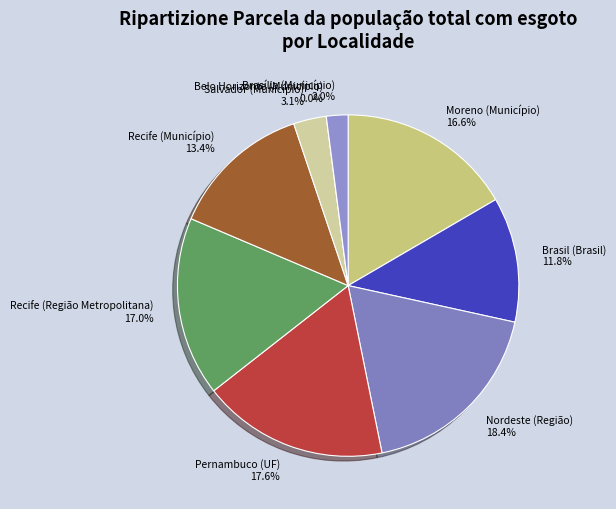

To the nearest percent, what is the combined percentage of Moreno (Município) and Belo Horizonte (Município)?

17%